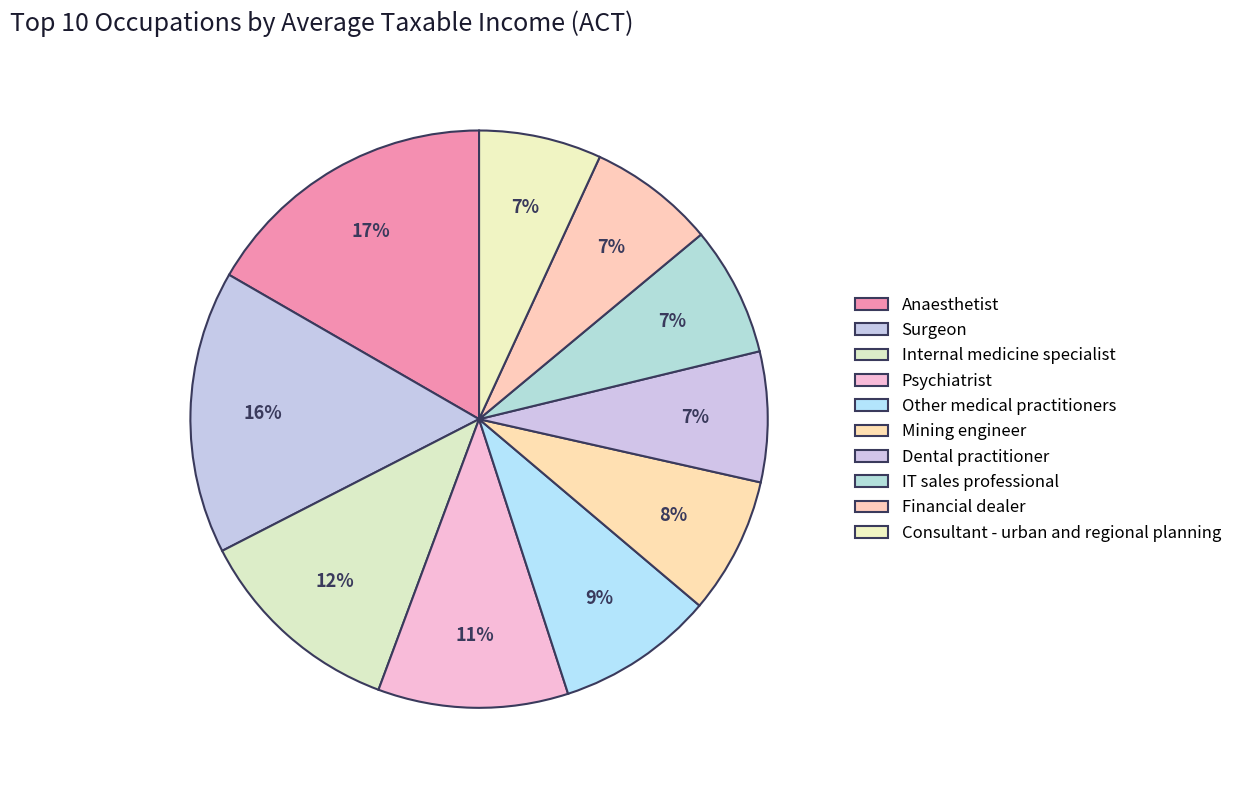

To the nearest percent, what portion does IT sales professional represent?

7%